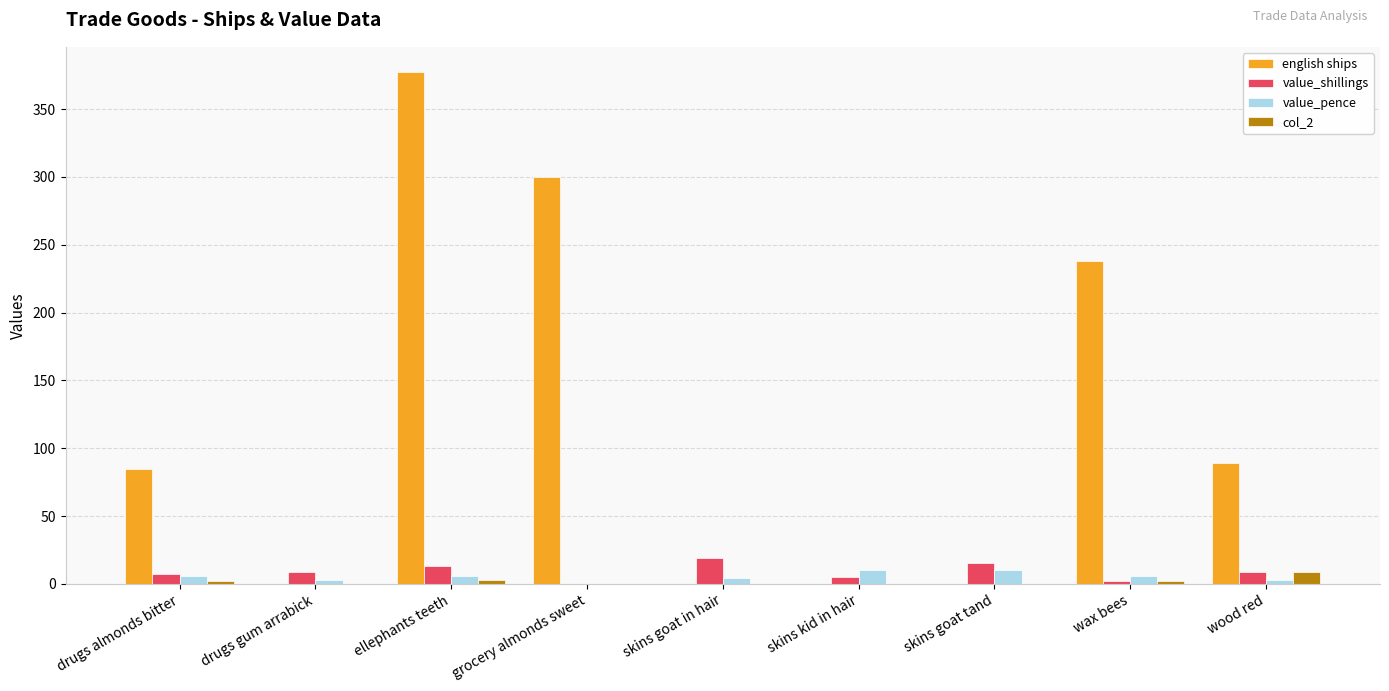

Which series changed the most between skins kid in hair and wax bees?

english ships